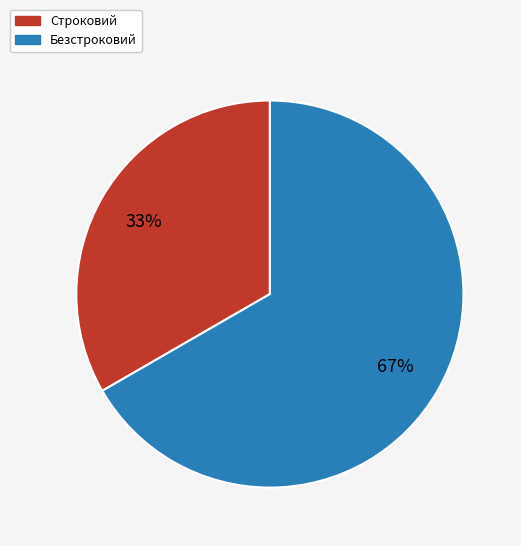

Does Безстроковий represent more than half of the total?

Yes